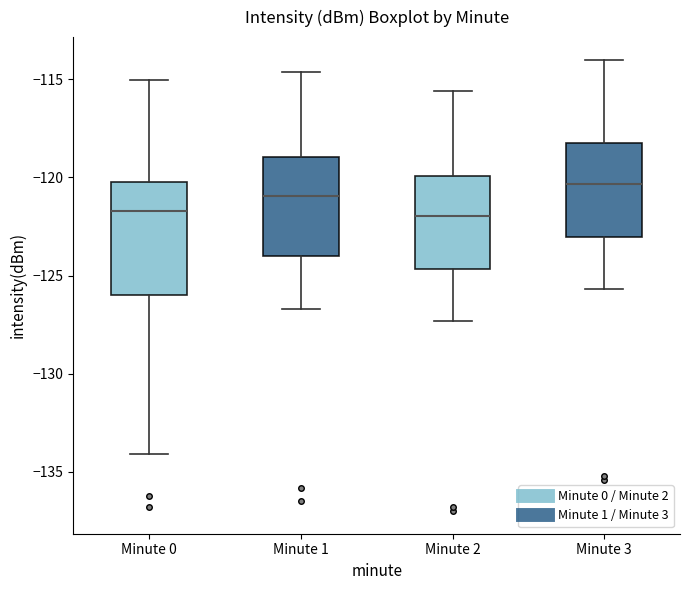

Which box is the tallest, from its lower edge to its upper edge?

Minute 0